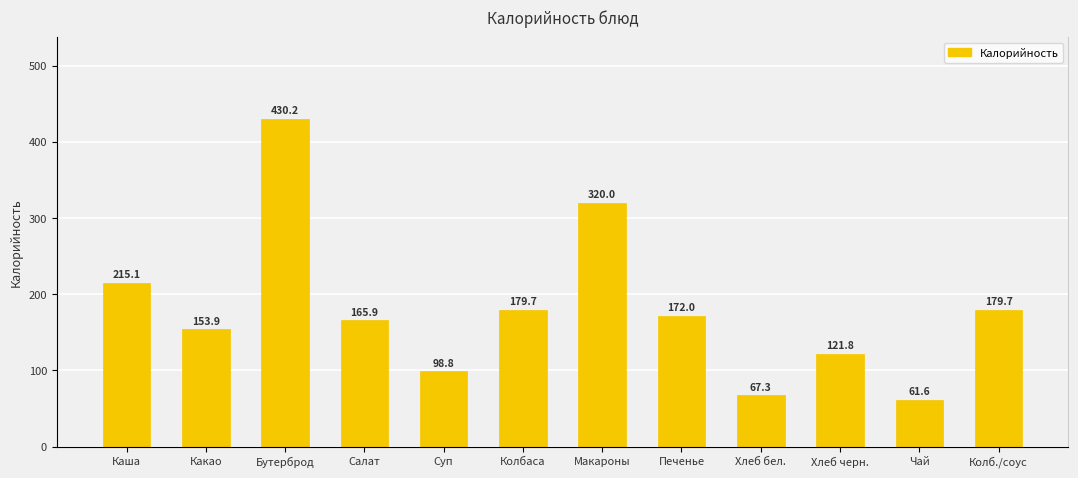

How many series are shown in this chart?

1